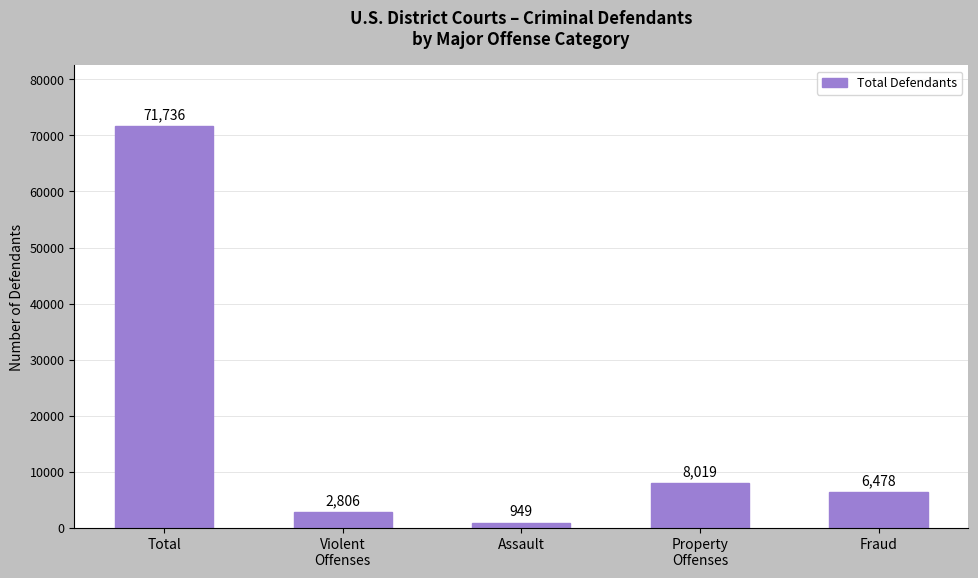

What position from the right is Assault?

3